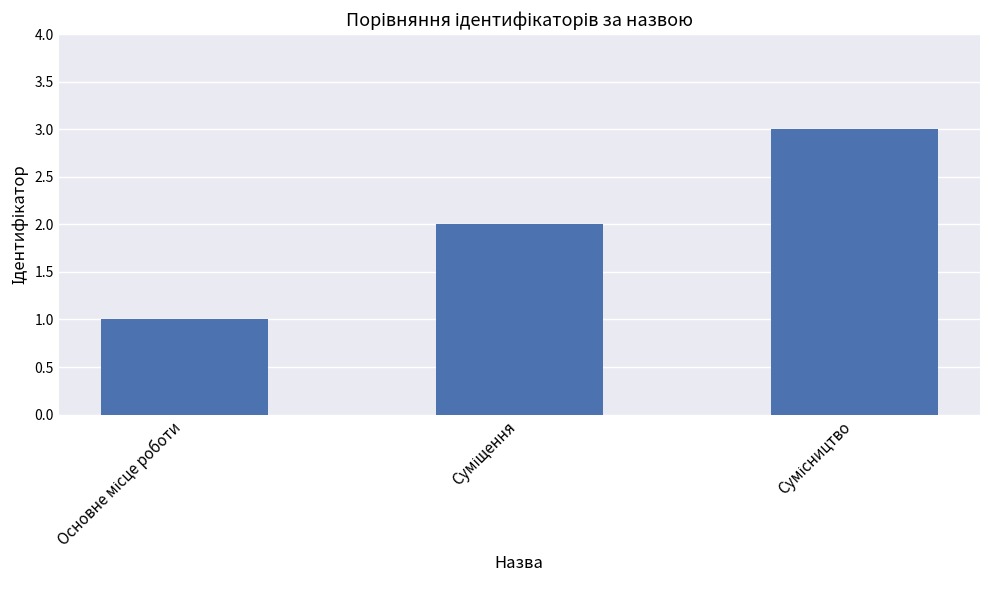

What is the greatest value displayed?

3